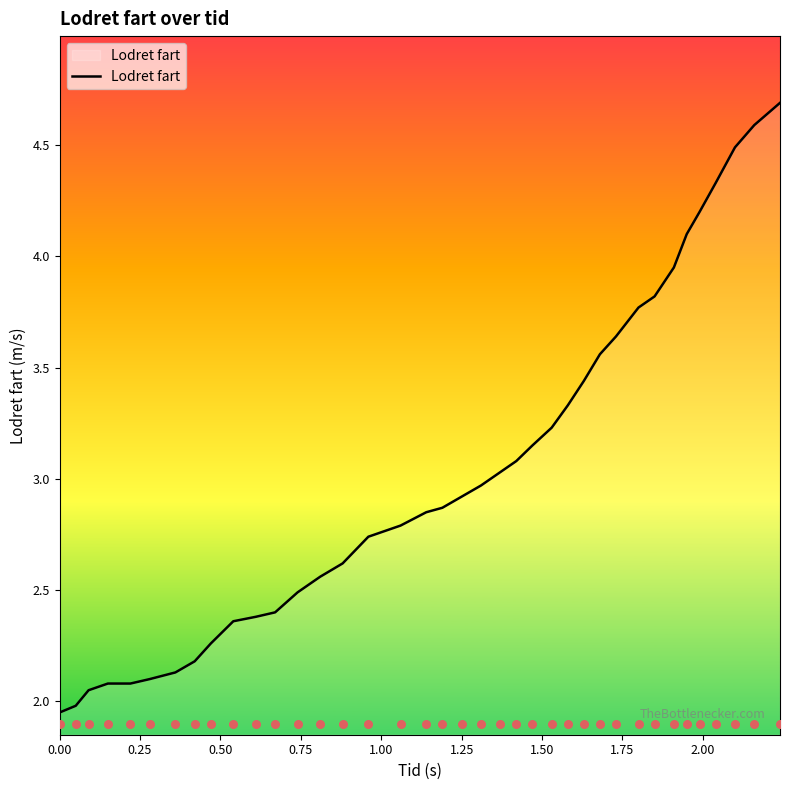

What is the highest value of the Lodret fart series?

4.7